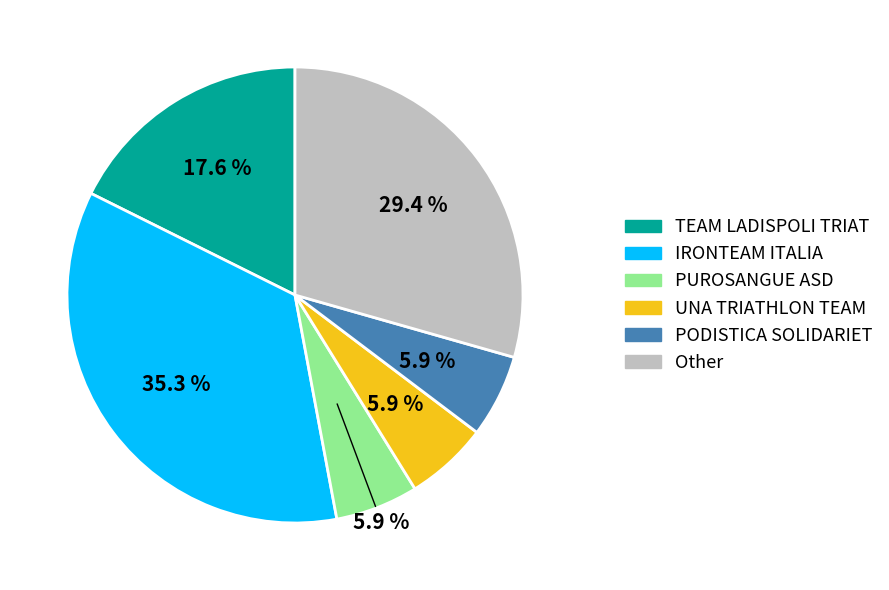

Does PUROSANGUE ASD represent more than half of the total?

No